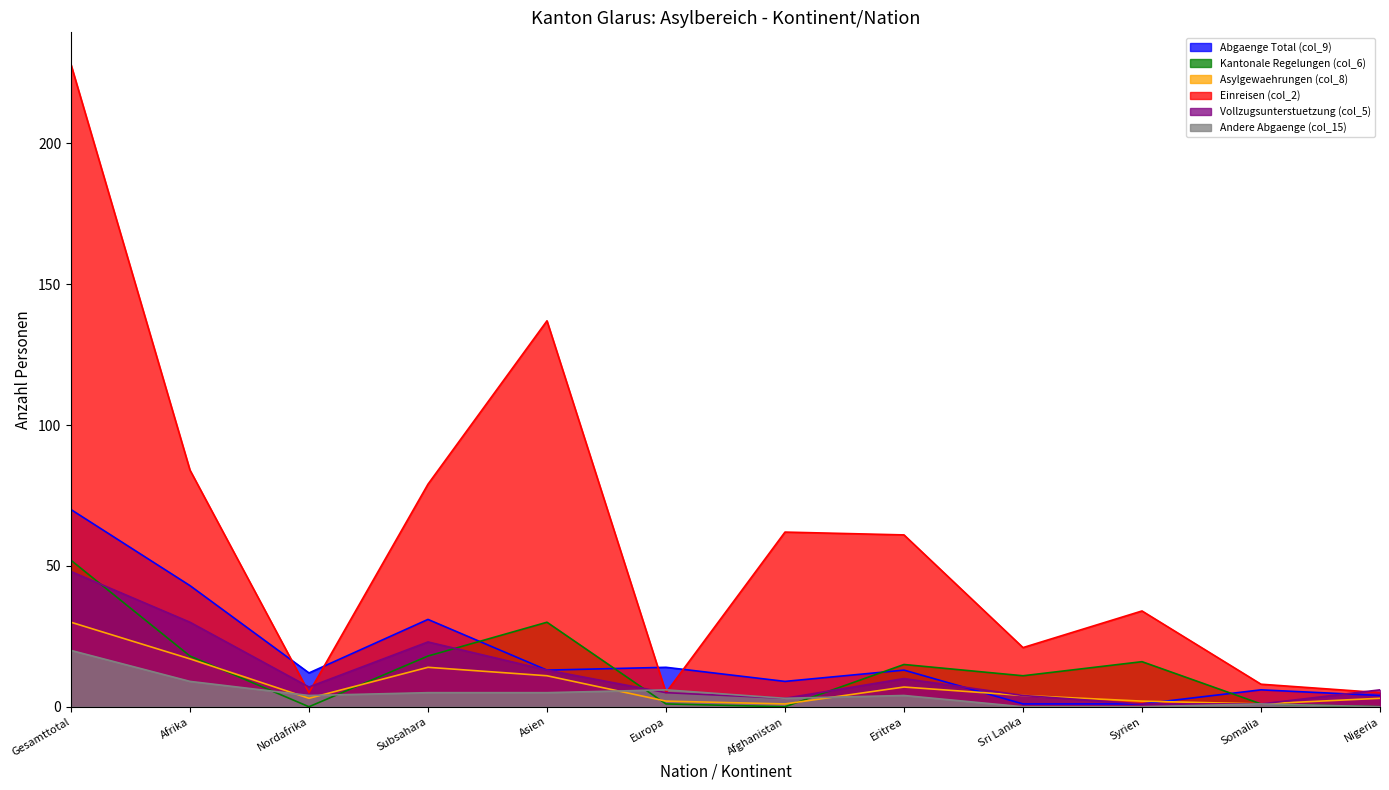

Reading right to left, what are all the values shown in this chart?

Abgaenge Total (col_9): 4	6	1	1	13	9	14	13	31	12	43	70
Kantonale Regelungen (col_6): 0	1	16	11	15	0	1	30	18	0	18	52
Asylgewaehrungen (col_8): 3	1	2	4	7	1	2	11	14	3	17	30
Einreisen (col_2): 5	8	34	21	61	62	5	137	79	5	84	228
Vollzugsunterstuetzung (col_5): 6	1	1	4	10	3	5	13	23	7	30	48
Andere Abgaenge (col_15): 0	1	0	0	4	3	6	5	5	4	9	20